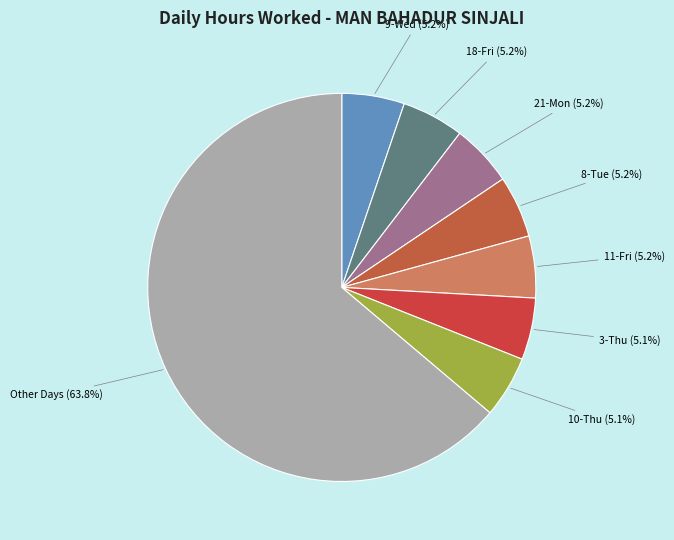

What is the ratio of the value at 8-Tue to the value at 3-Thu?

1.0